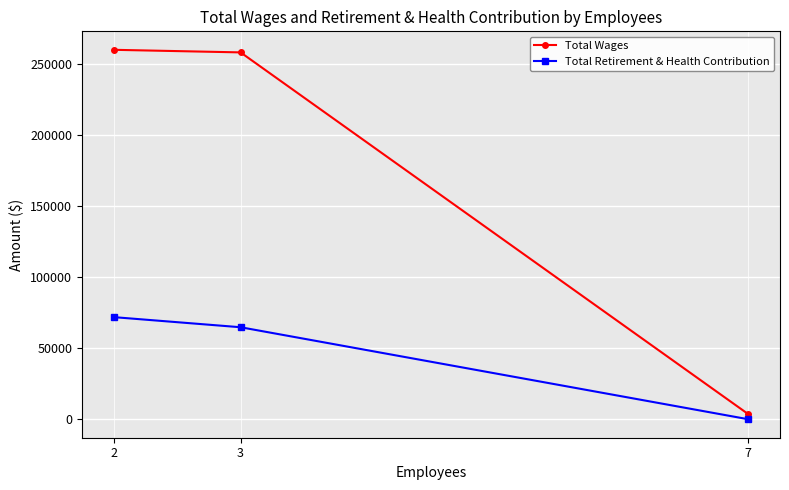

How many values in the Total Wages series are below 258017?

1